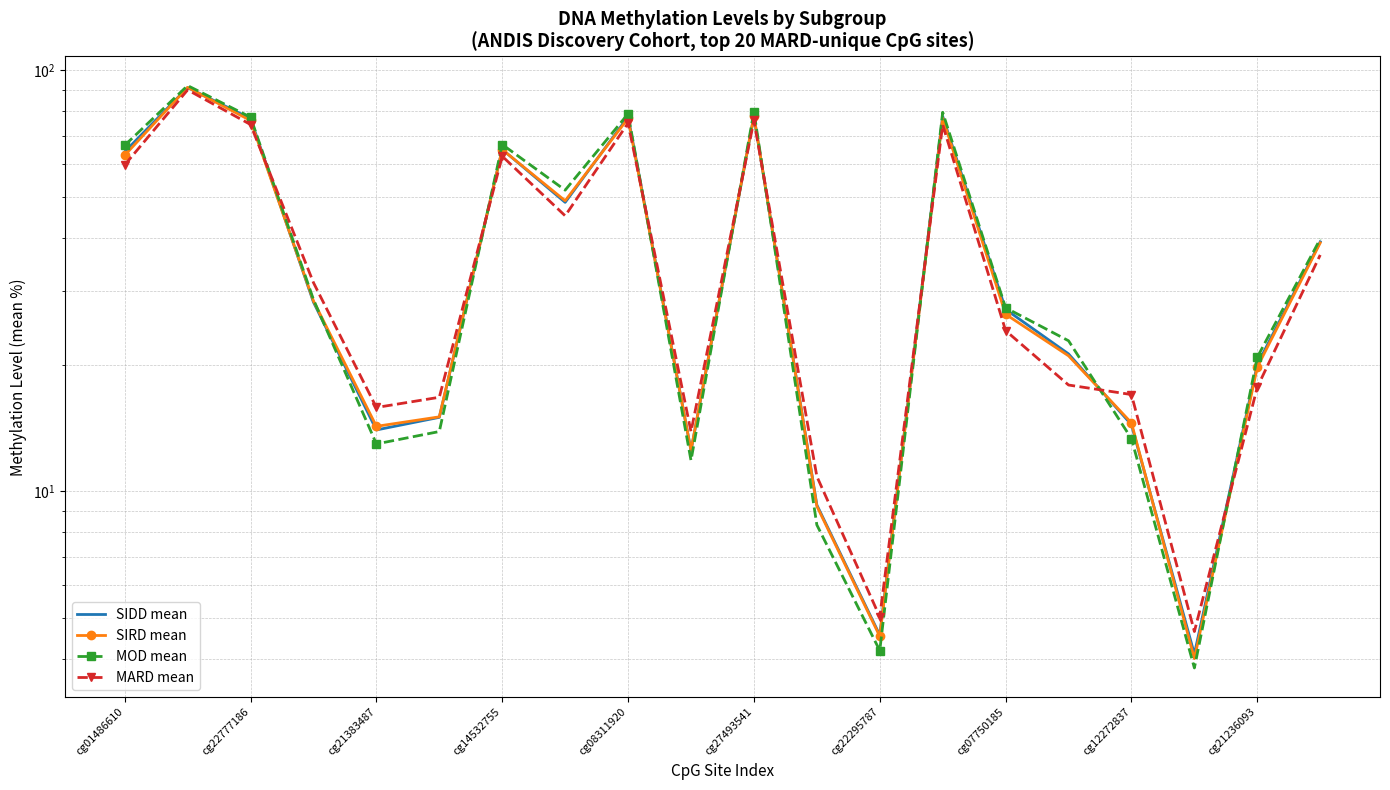

True or false: MOD mean has more than 2 points higher than both neighbors.

True